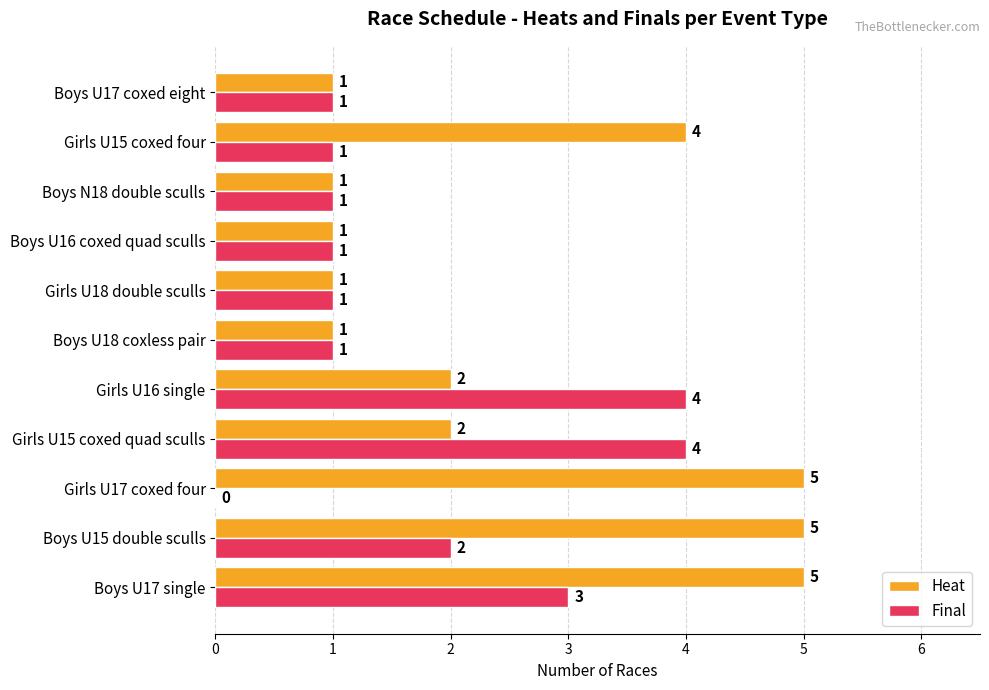

How many categories are shown in the chart?

11